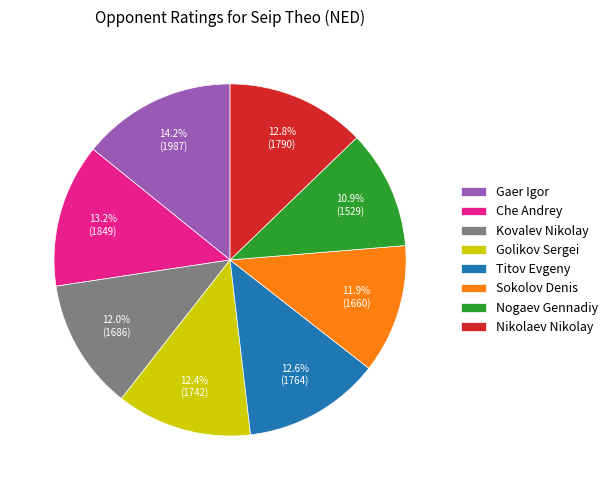

To the nearest percent, what percentage of the pie is Golikov Sergei?

12%